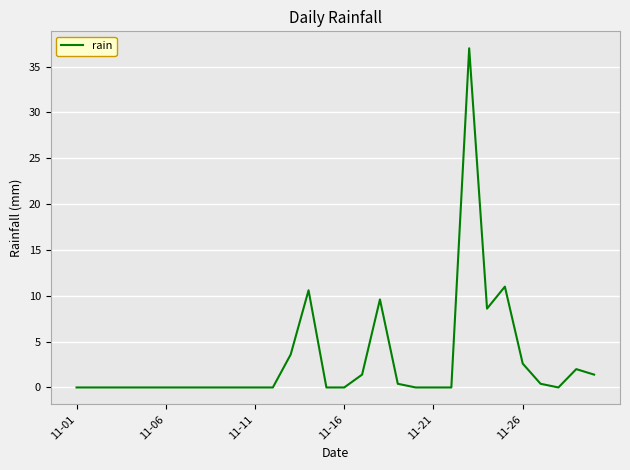

What is the maximum value shown in the chart?

37.0